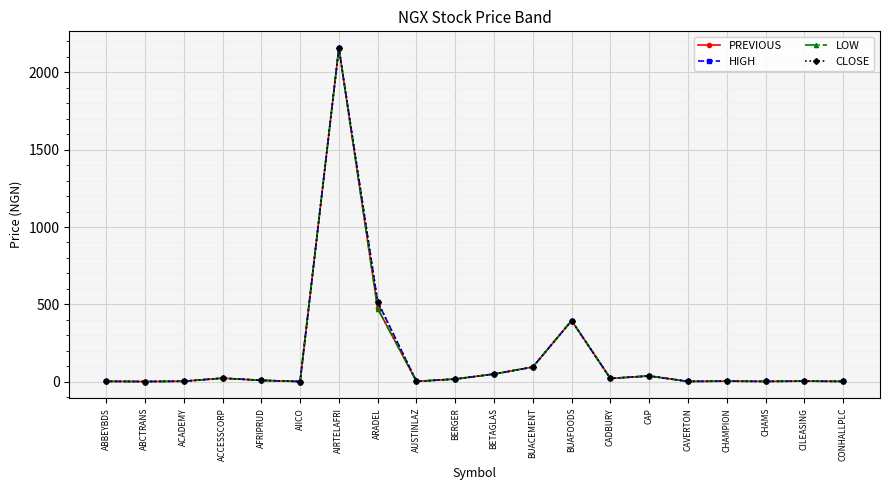

Where is PREVIOUS nearest to the value 1079?

ARADEL